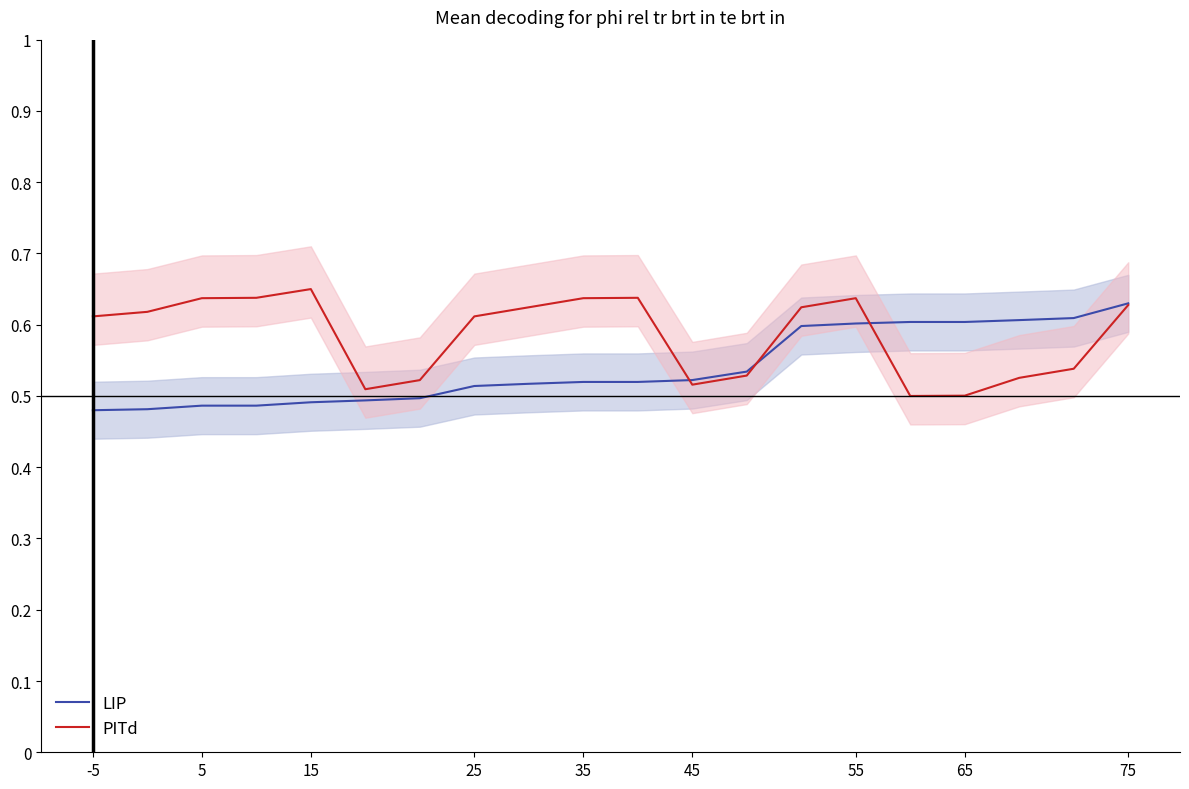

Is the value of LIP at 45 greater than the value of PITd at 75?

No